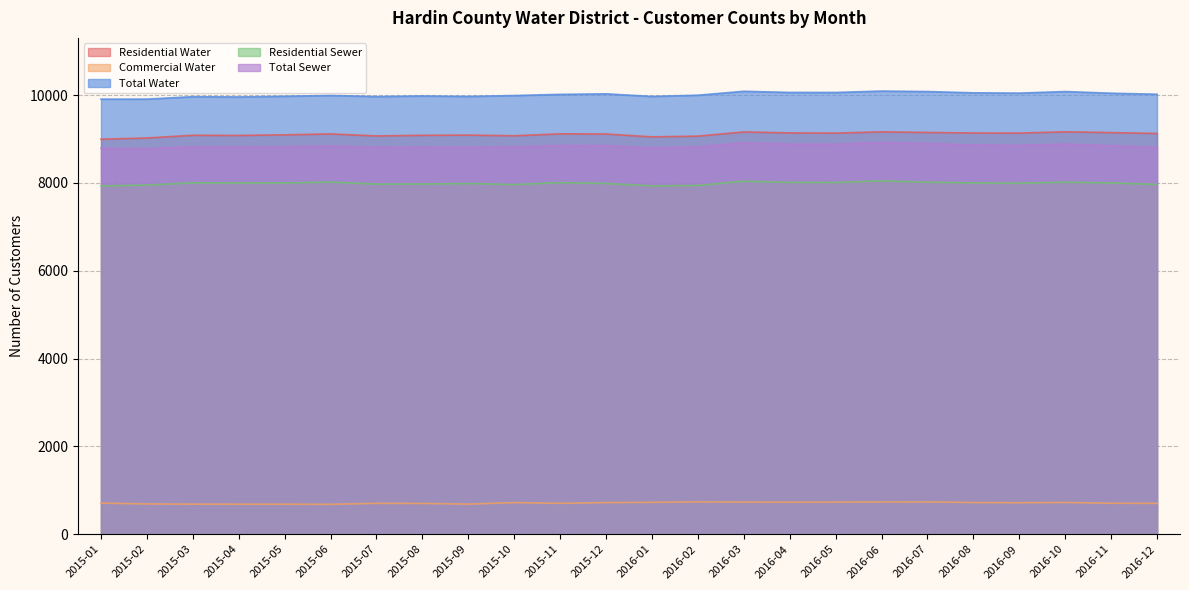

What is the total value across all series at 2016-01?

36484